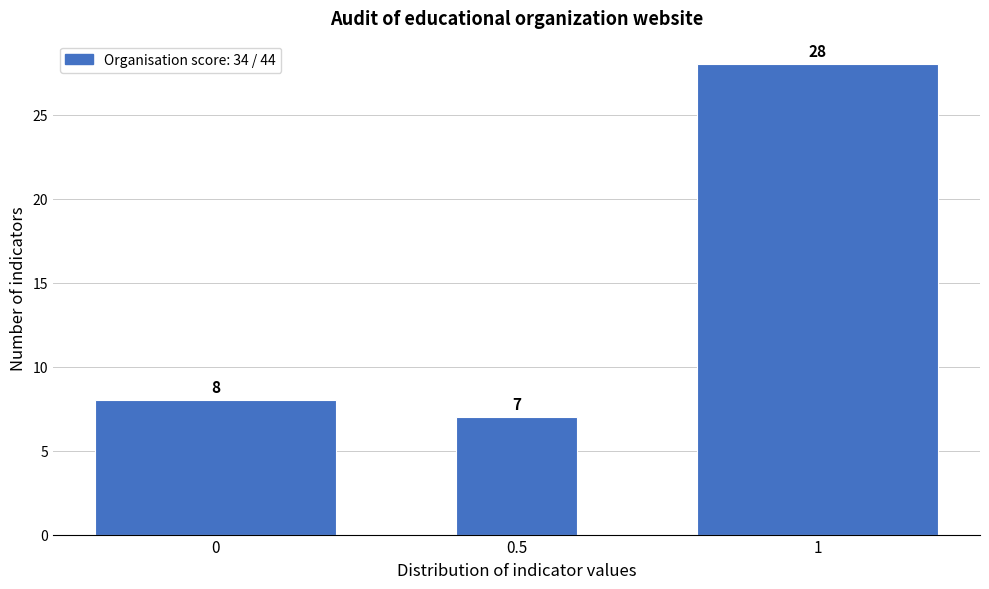

Reading left to right, transcribe all the data shown in this chart.

8	7	28